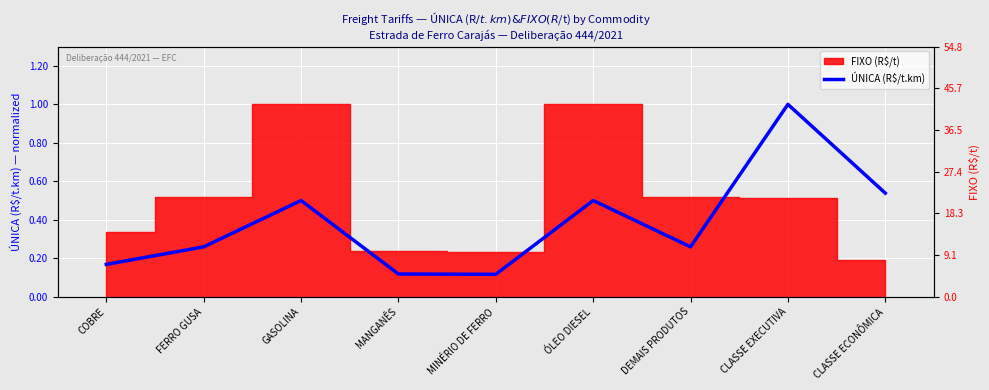

Where is the data nearest to the value 0?

MINÉRIO DE FERRO